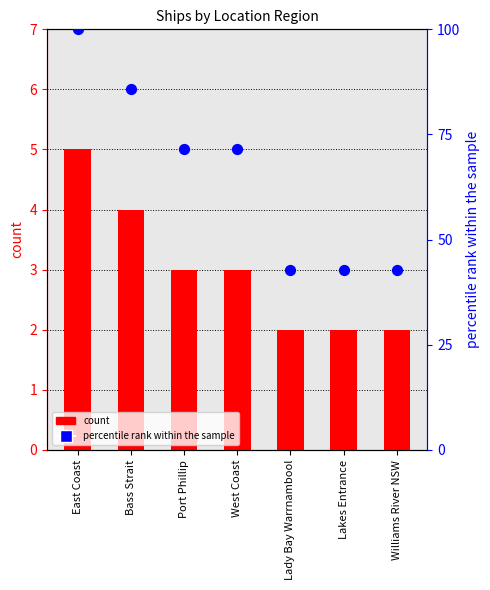

At which category is the sum across all series the highest?

East Coast